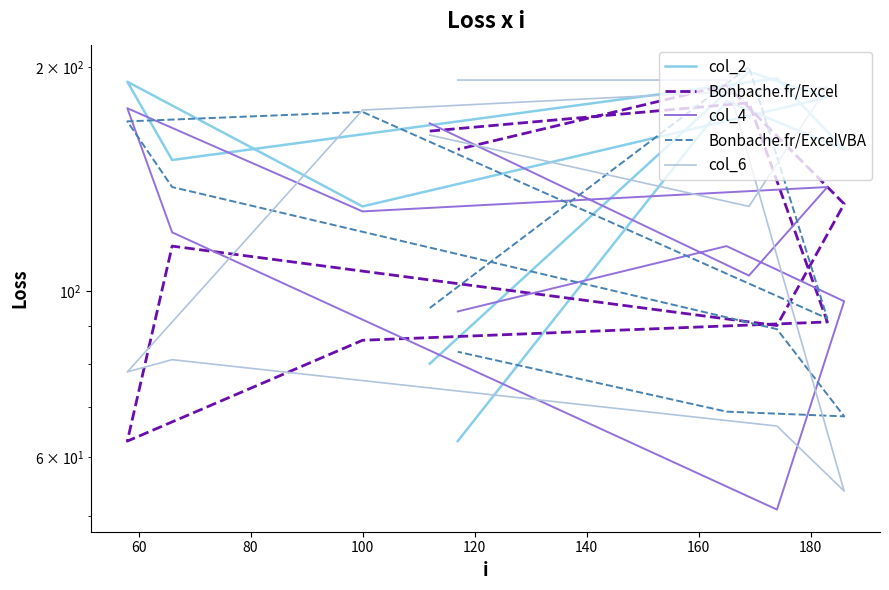

What is the sum of all Bonbache.fr/Excel values?

1263